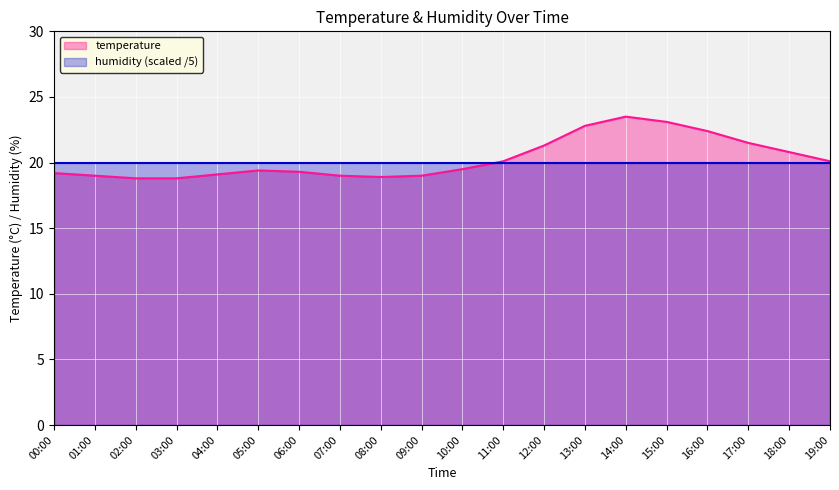

At which category does the chart reach its minimum across all series?

02:00